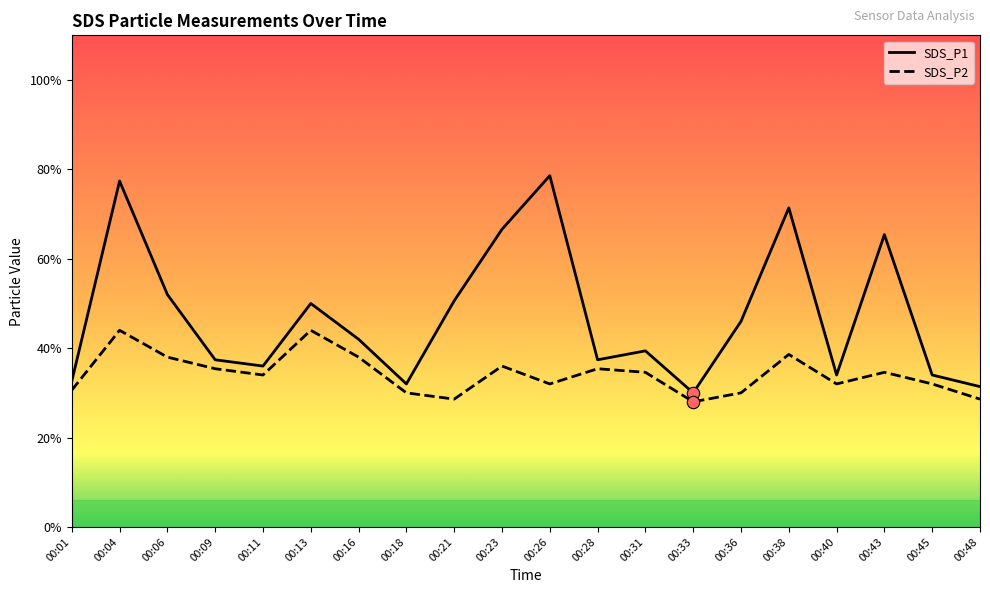

Which series has the largest total across all categories?

SDS_P1